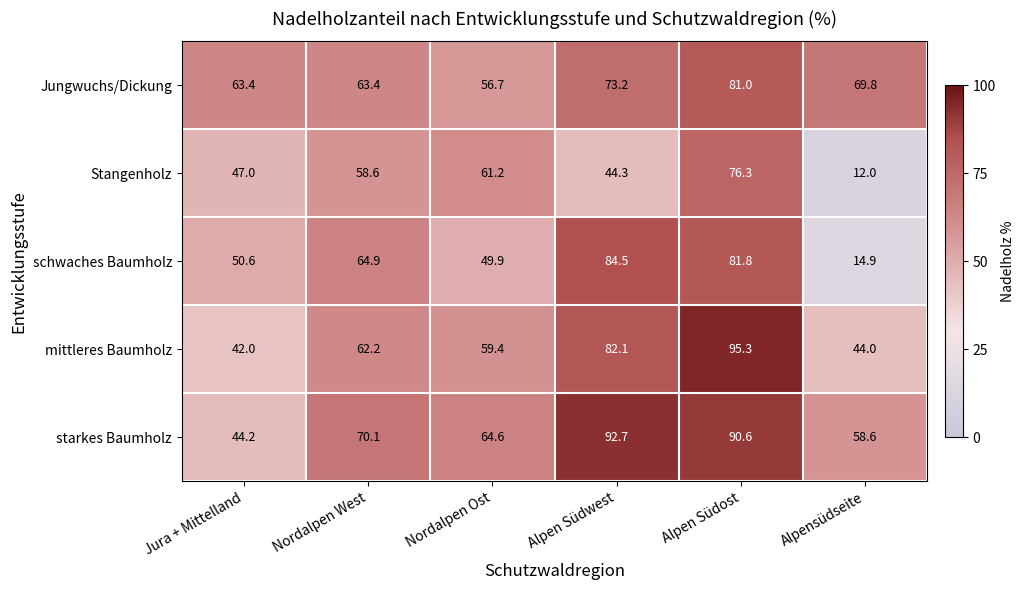

What is the difference between the highest and lowest values at Jura + Mittelland?

21.4